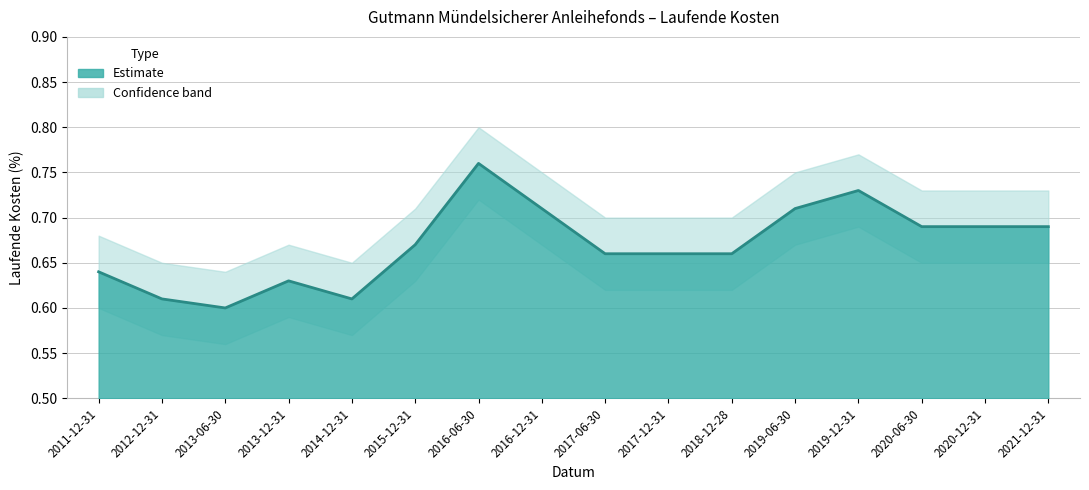

Is it true that the value at 2021-12-31 is 0.9?

False